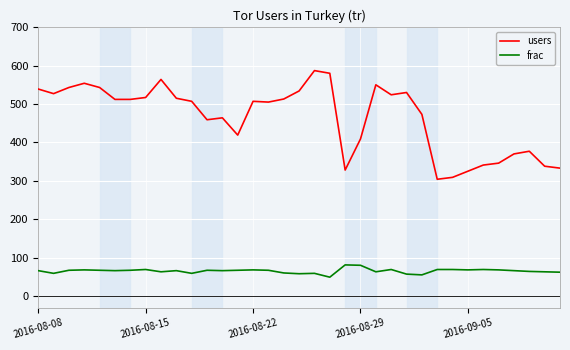

True or false: users and frac intersect in this chart.

False